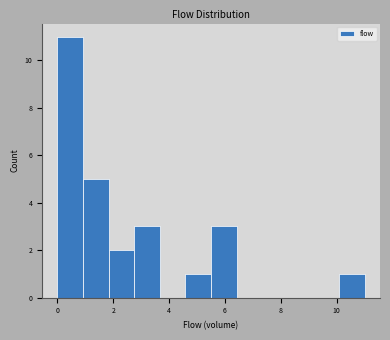

How tall is the bar that spans 0.0 to 1.0 on the x-axis? Neither the bar edges nor the heights are printed on the chart, so give them approximately, as read against the axes.

11